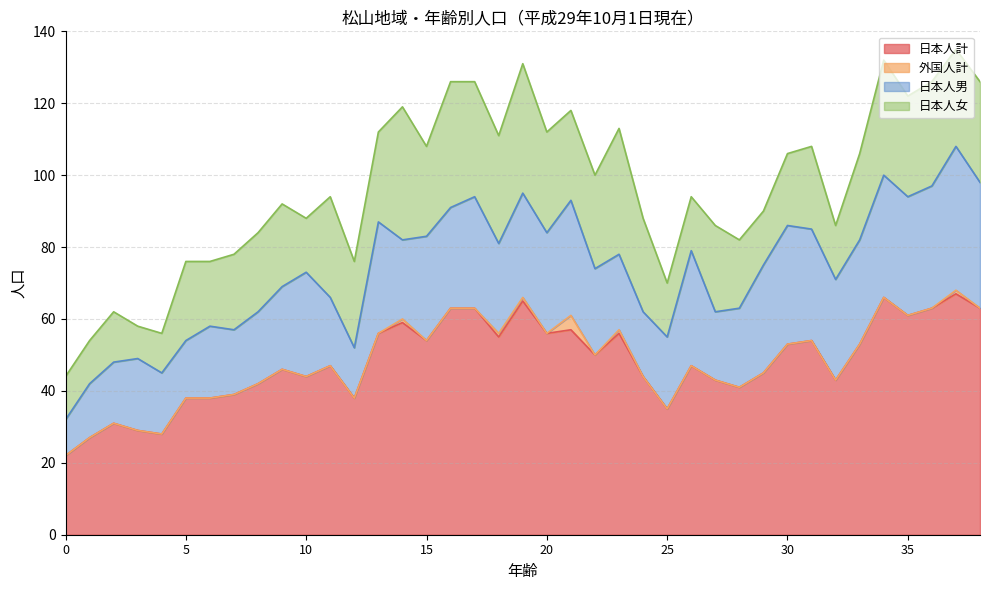

The value of 日本人男 at 17 is 31. True or false?

True